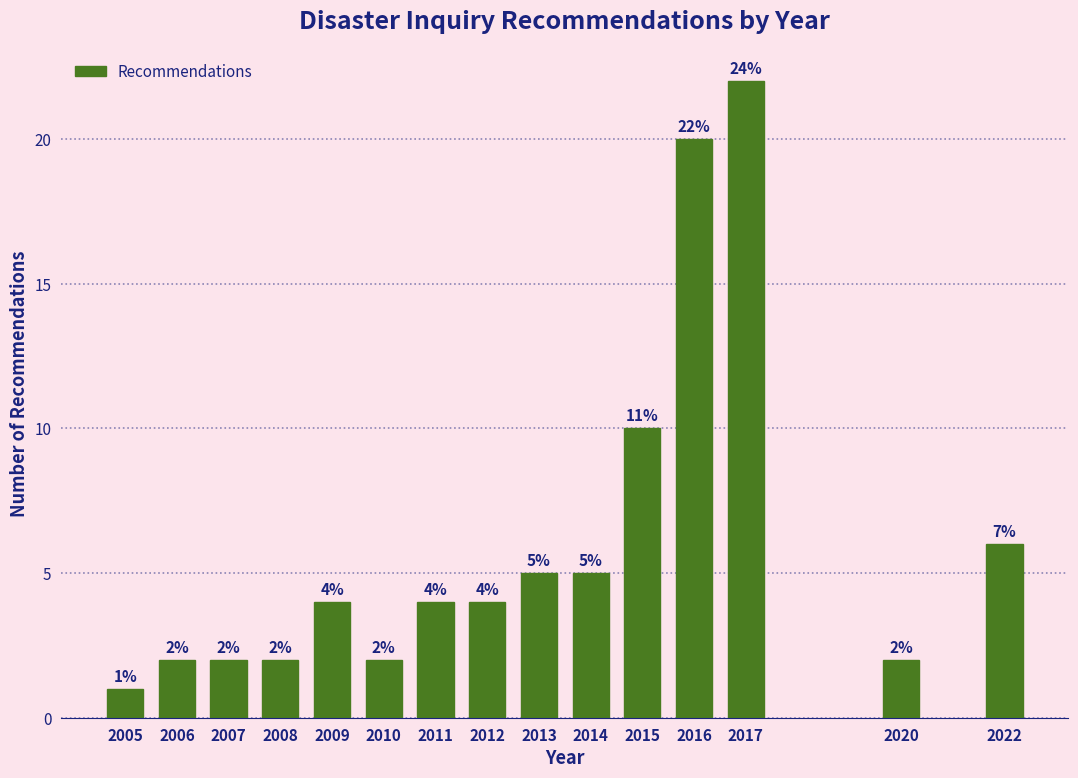

Reading left to right, transcribe all the data shown in this chart.

2005=1	2006=2	2007=2	2008=2	2009=4	2010=2	2011=4	2012=4	2013=5	2014=5	2015=10	2016=20	2017=22	2020=2	2022=6